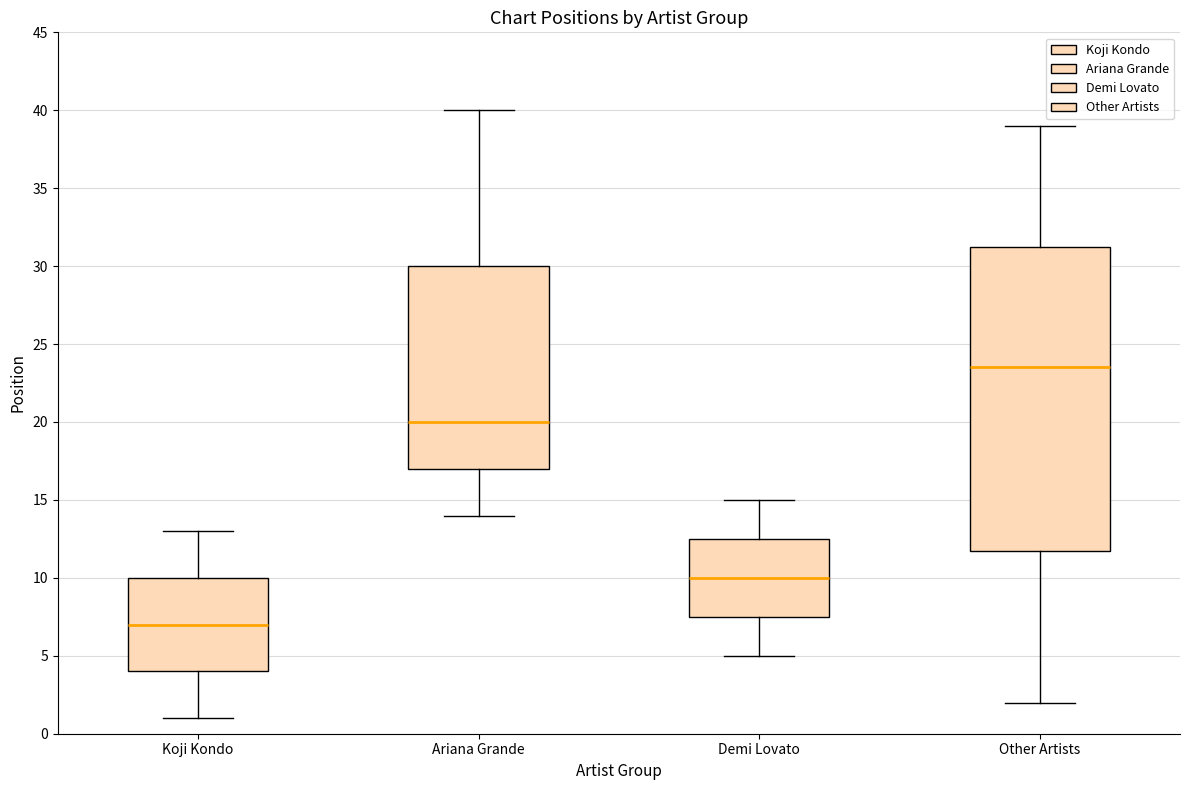

Where does the lower whisker of the box for Other Artists end on the y-axis? The values are not printed on the chart, so give them approximately, as read against the axis.

2.0